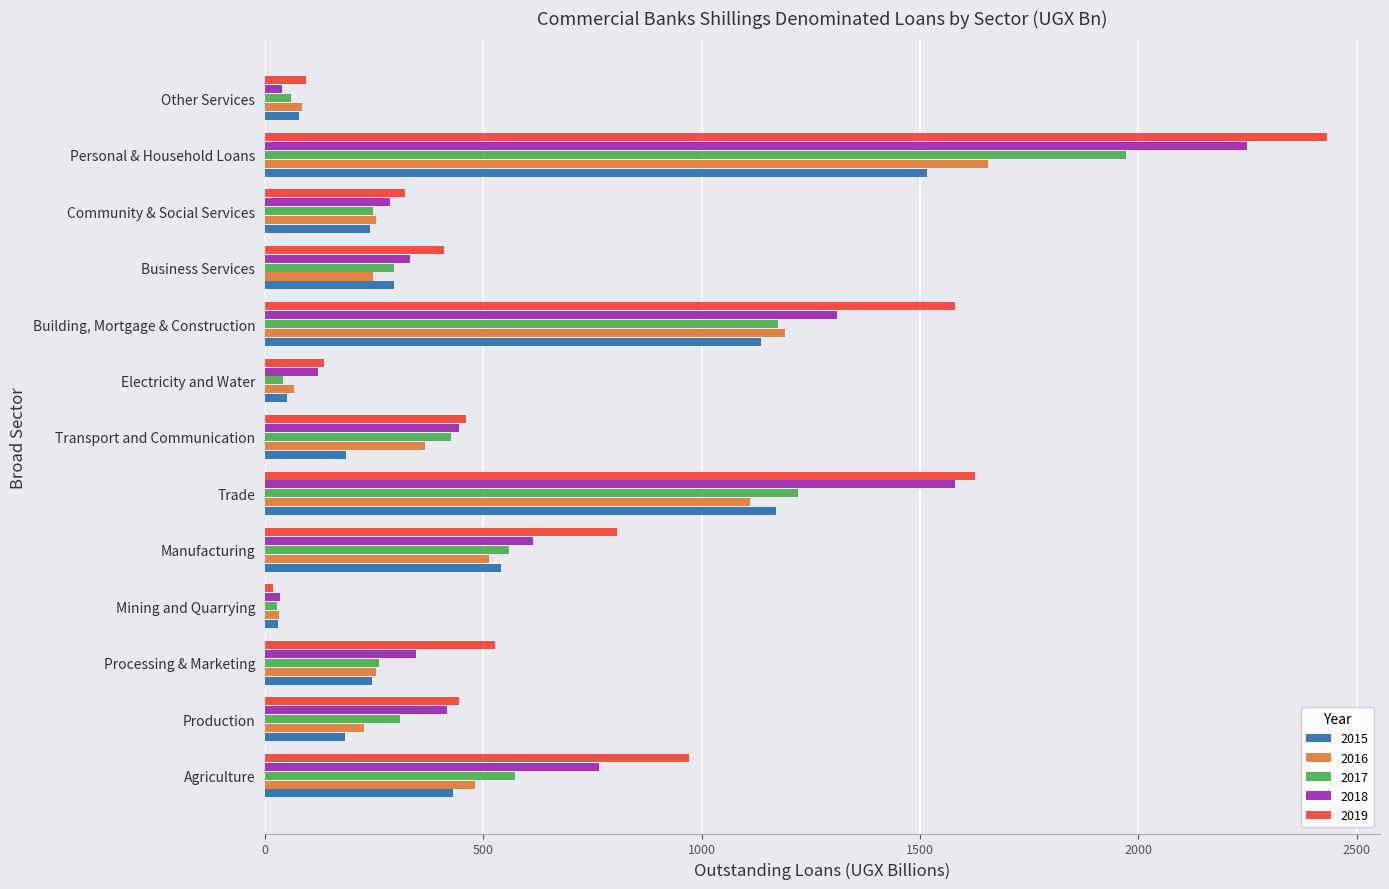

At which label does 2016 reach its minimum?

Mining and Quarrying